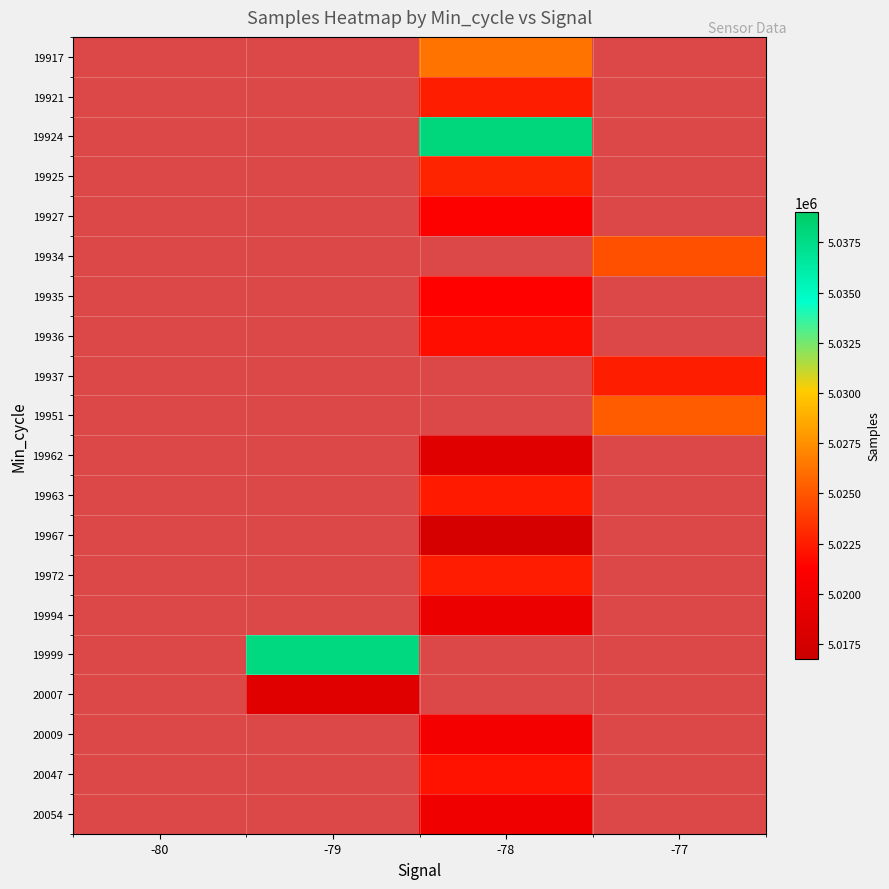

How many data points does each series have?

4